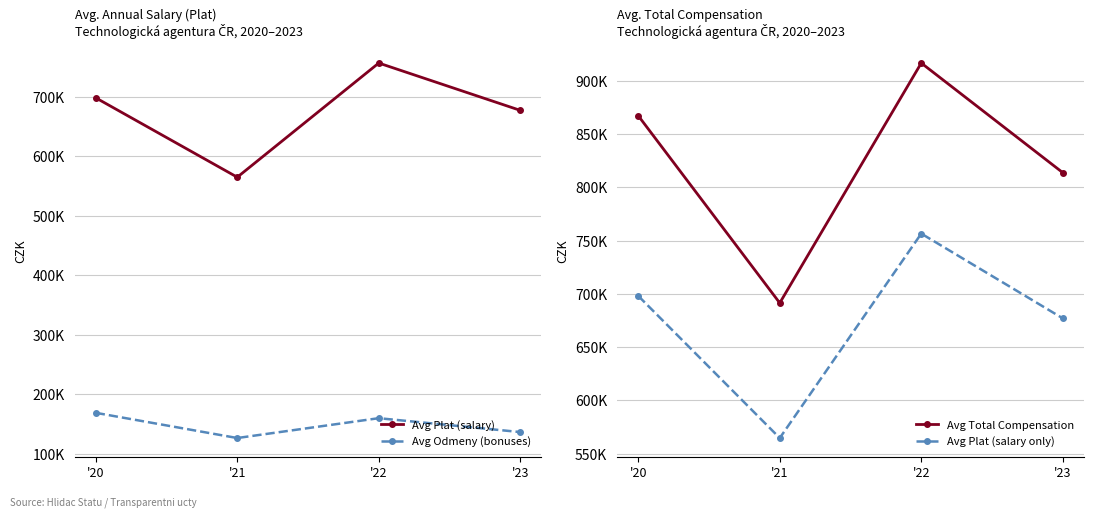

What is the spread (max minus min) of values at '23?

677014